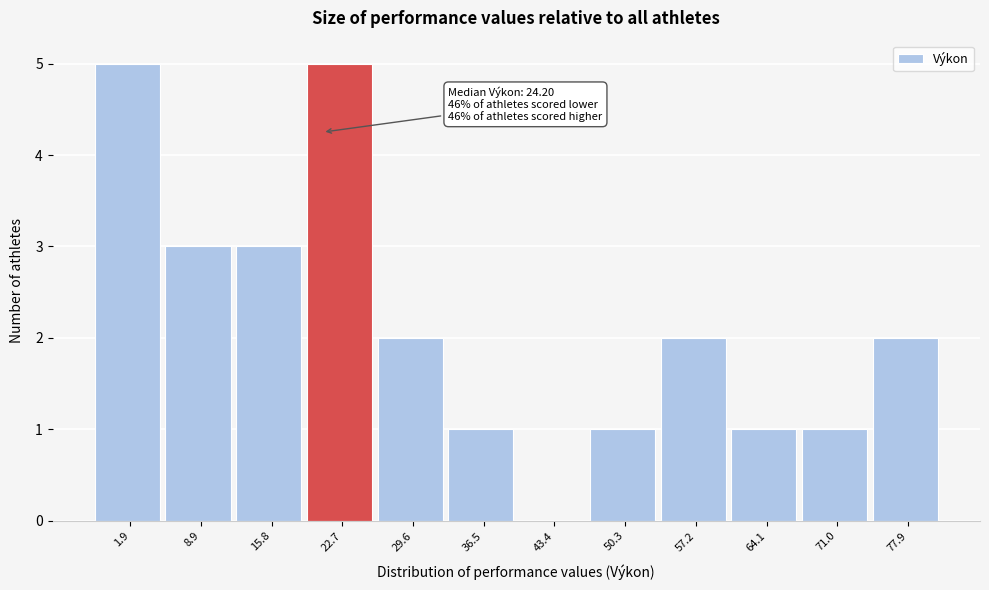

Reading left to right, what are all the values shown in this chart?

1.9=5	8.9=3	15.8=3	22.7=5	29.6=2	36.5=1	43.4=0	50.3=1	57.2=2	64.1=1	71.0=1	77.9=2